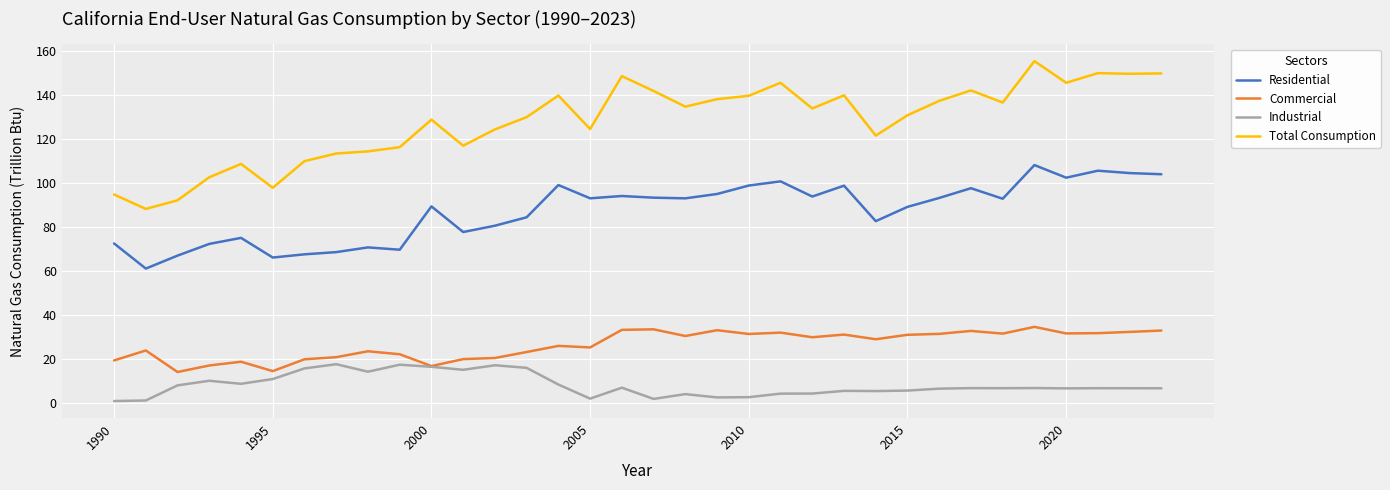

Rank the series by their maximum value, from lowest to highest.

Industrial, Commercial, Residential, Total Consumption